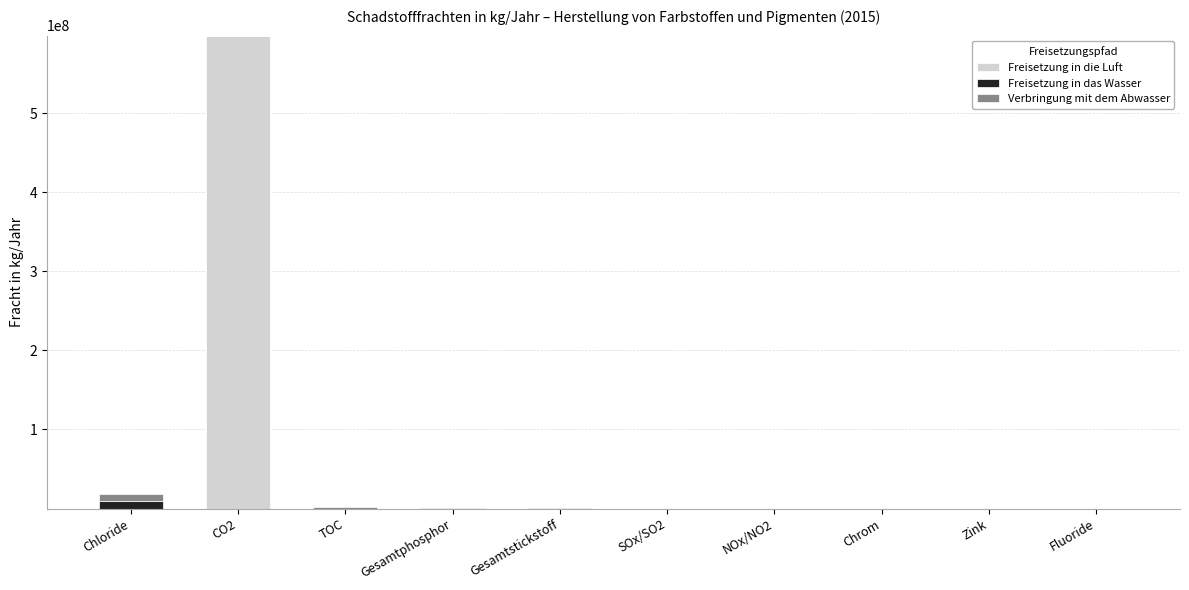

What are all the series names shown in the legend?

Freisetzung in die Luft, Freisetzung in das Wasser, Verbringung mit dem Abwasser